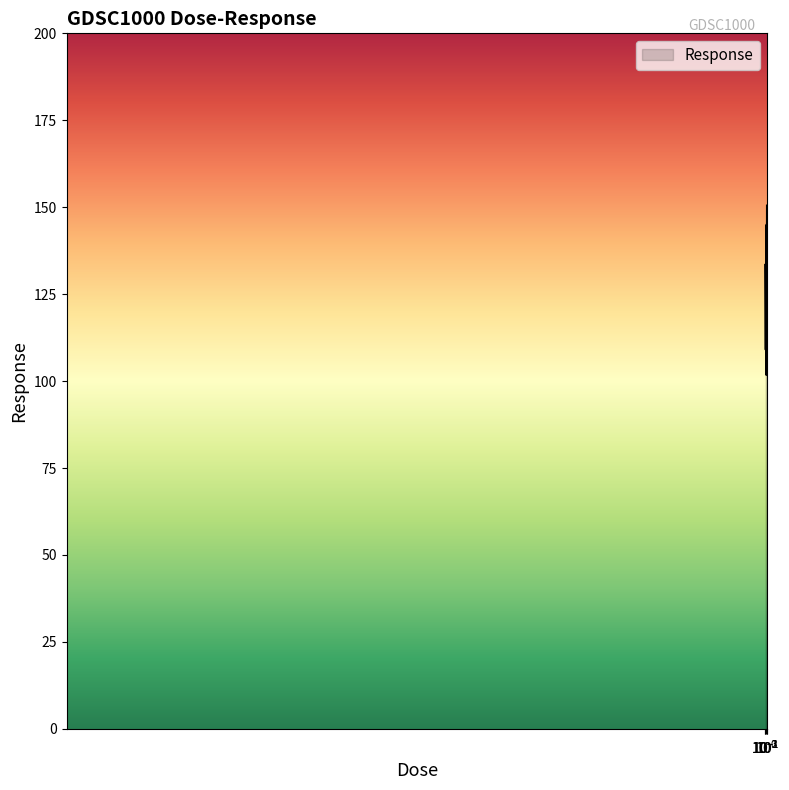

What is the average value?

128.2